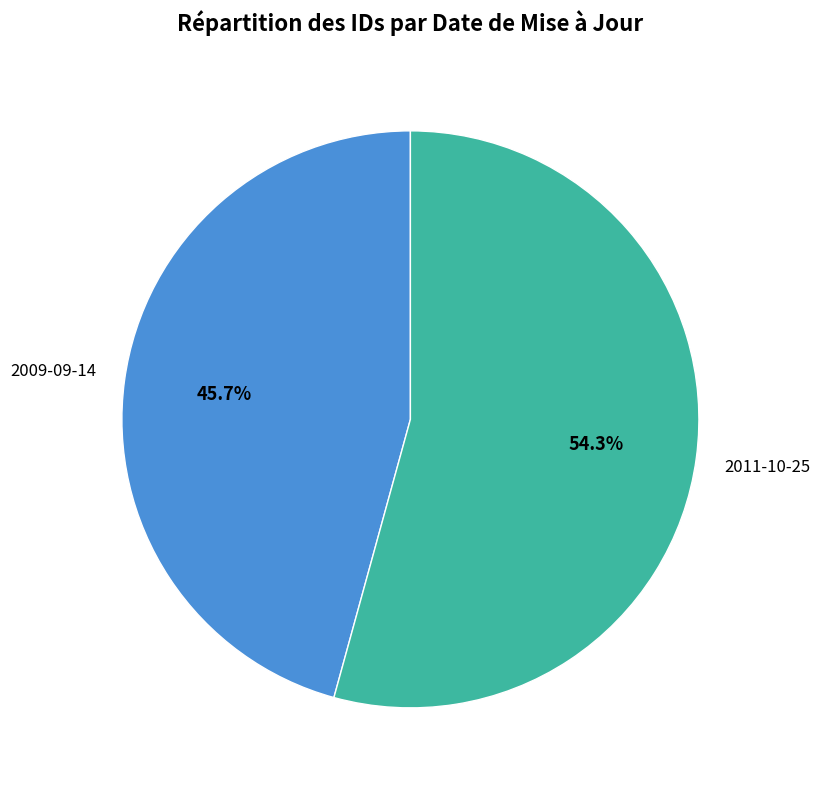

Is there a majority slice in this chart?

Yes